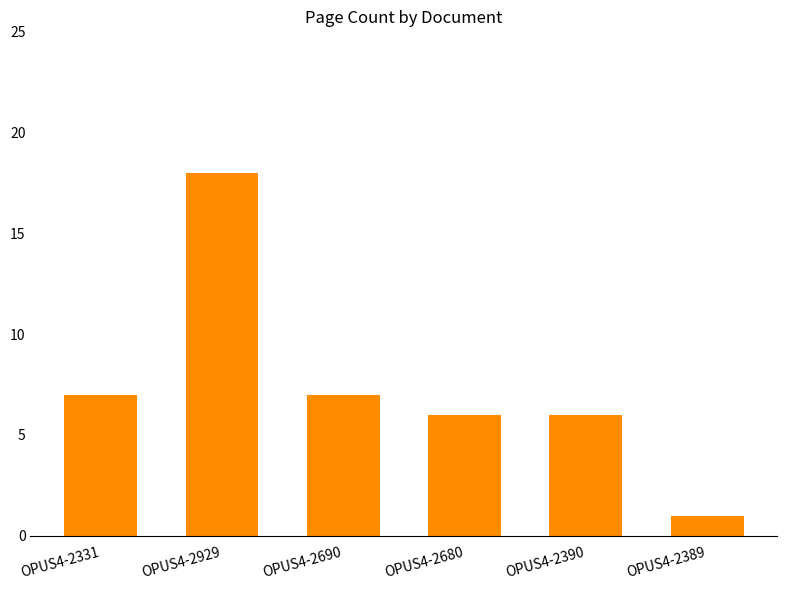

What is the value of the 2nd bar from the left?

18